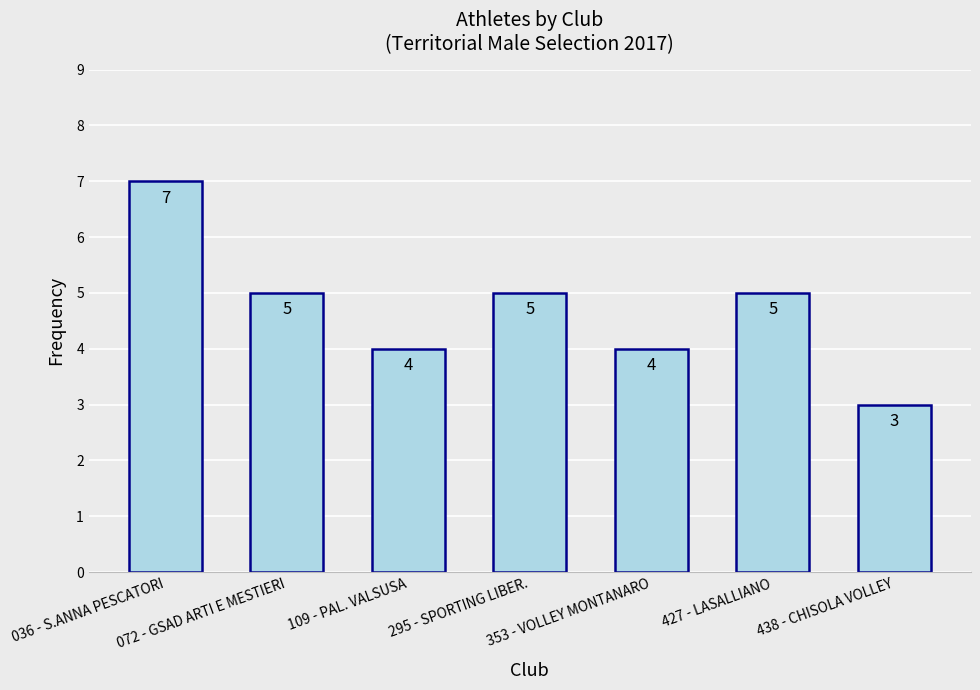

Are the bars horizontal?

No